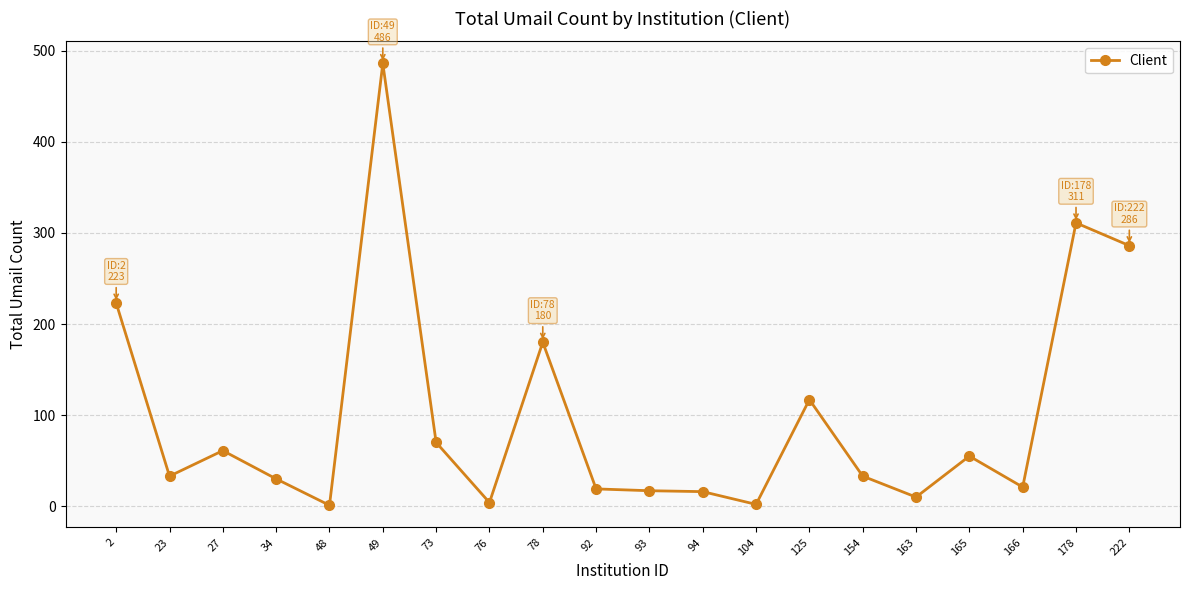

What is the sum of the values at 92 and 165?

74